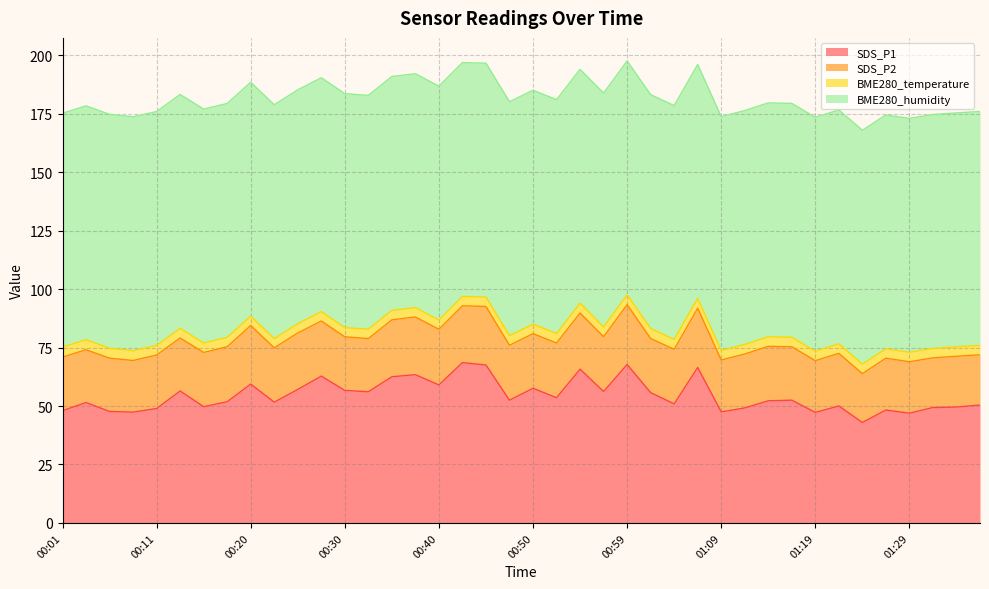

Reading left to right, what are all the values shown in this chart?

SDS_P1: 48.0	51.5	47.7	47.4	48.9	56.4	49.7	51.8	59.4	51.6	57.1	62.8	56.7	56.1	62.5	63.4	59.0	68.5	67.5	52.5	57.6	53.5	65.8	56.2	67.8	55.7	50.9	66.5	47.5	49.2	52.2	52.5	47.2	50.0	43.0	48.3	46.9	49.4	49.5	50.4
SDS_P2: 22.9	22.6	22.8	22.1	22.9	22.6	23.2	23.5	25.1	23.2	24.1	23.6	22.9	22.8	24.4	24.7	23.8	24.3	25.0	23.5	23.4	23.4	24.0	23.4	25.6	23.1	23.3	25.4	22.2	23.1	23.3	22.9	22.1	22.5	20.9	22.2	22.0	21.2	21.7	21.5
BME280_temperature: 4.3	4.3	4.3	4.2	4.1	4.1	4.0	4.0	4.0	3.9	3.9	4.0	3.9	4.0	4.0	4.0	3.9	4.0	4.0	4.1	4.1	4.0	4.2	4.2	4.2	4.3	4.2	4.2	4.0	4.1	4.1	4.0	4.0	4.1	4.1	4.0	4.0	4.0	4.0	4.0
BME280_humidity: 100.0	100.0	100.0	100.0	100.0	100.0	100.0	100.0	100.0	100.0	100.0	100.0	100.0	100.0	100.0	100.0	100.0	100.0	100.0	100.0	100.0	100.0	100.0	100.0	100.0	100.0	100.0	100.0	100.0	100.0	100.0	100.0	100.0	100.0	100.0	100.0	100.0	100.0	100.0	100.0